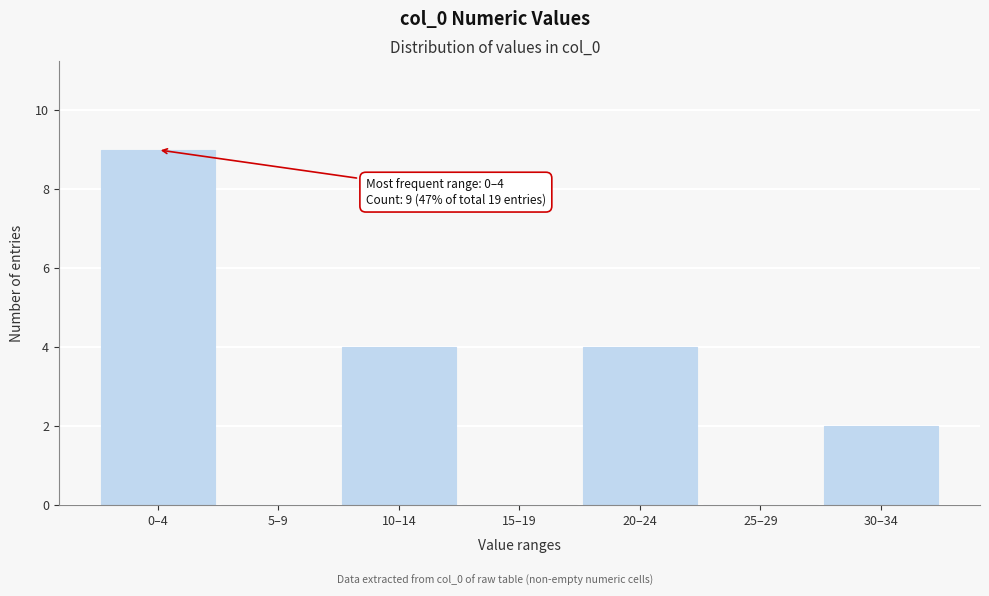

Reading left to right, extract all data points from this chart.

0–4=9	5–9=0	10–14=4	15–19=0	20–24=4	25–29=0	30–34=2